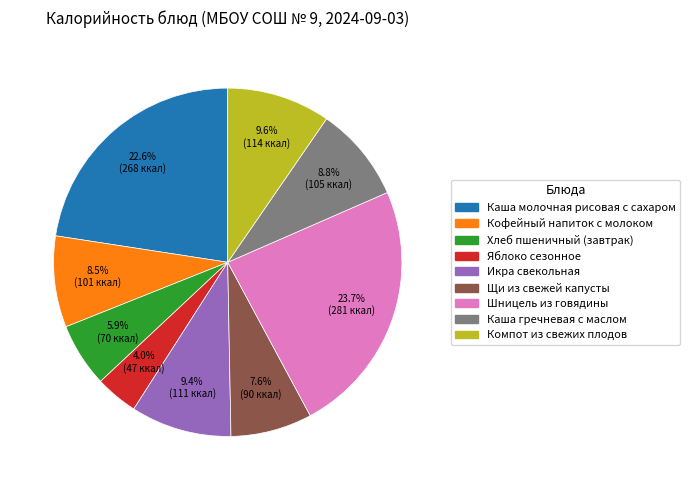

Which category has the smallest portion of the pie?

Яблоко сезонное